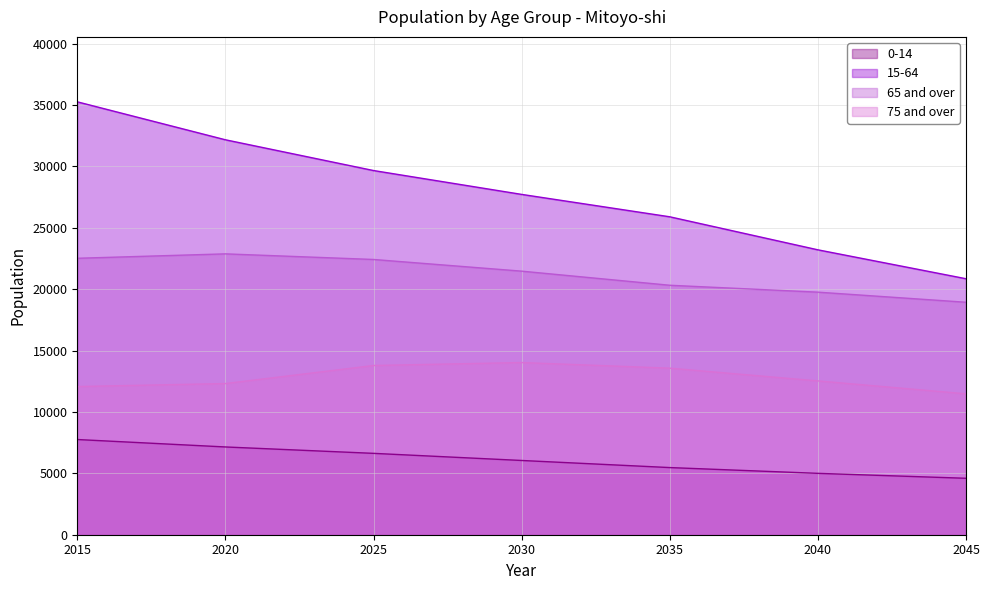

Is the value of 0-14 at 2035 greater than the value of 75 and over at 2030?

No